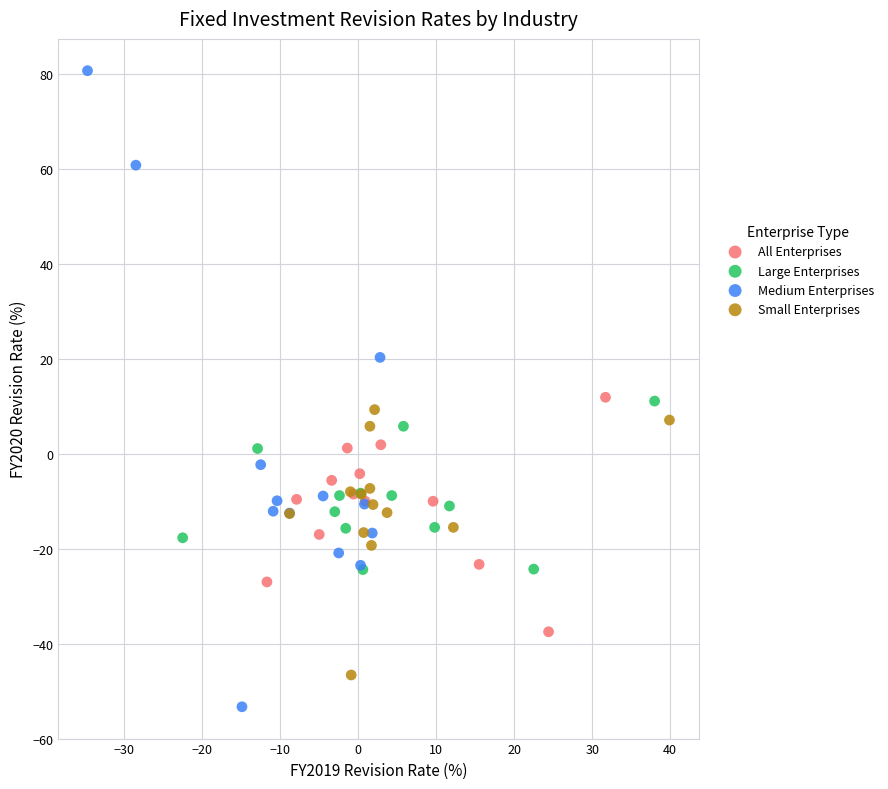

Which series has the largest Y range (max minus min)?

Medium Enterprises